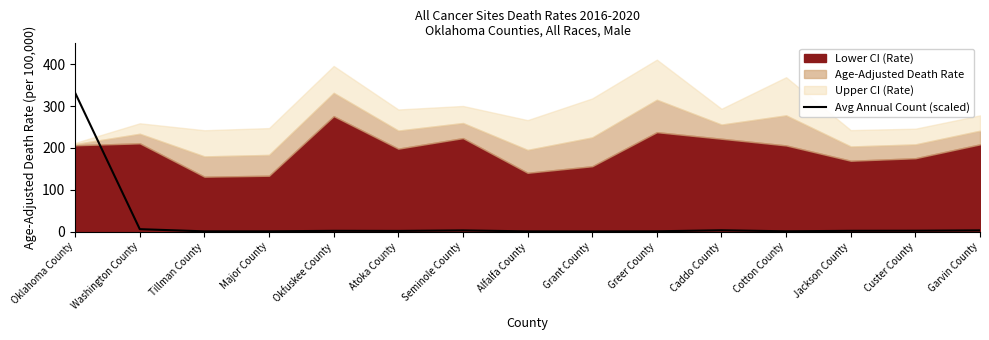

What is the change in value from Oklahoma County to Caddo County?

-328.5